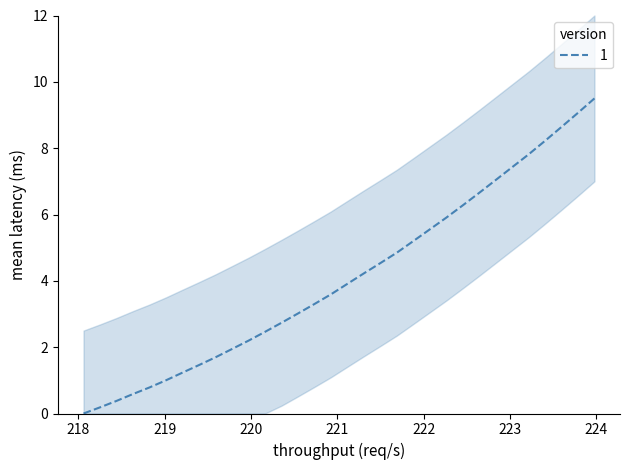

At which label does the data first exceed 3?

220.5444